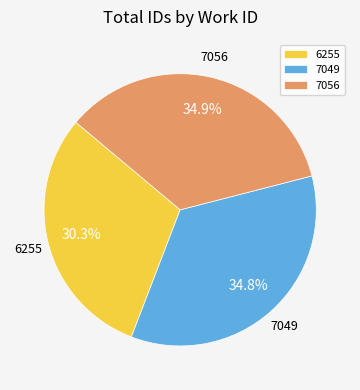

Do 7049 and 6255 together represent more than half of the pie?

Yes